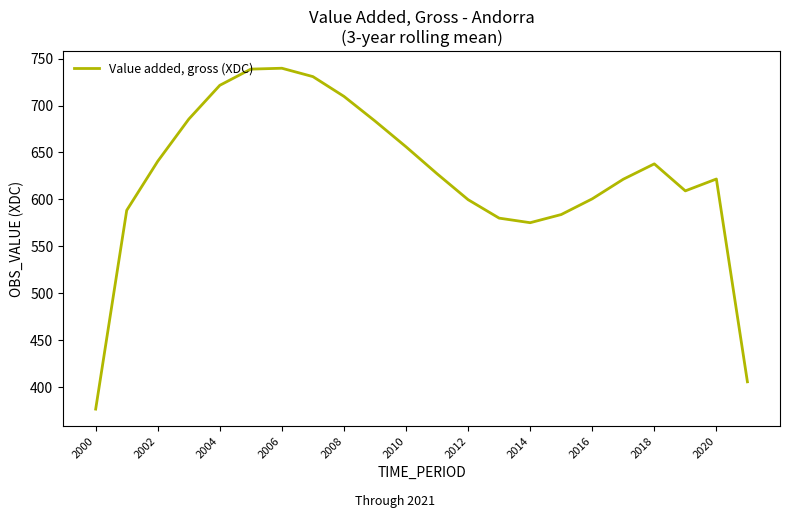

What is the difference between the maximum and minimum values?

363.1